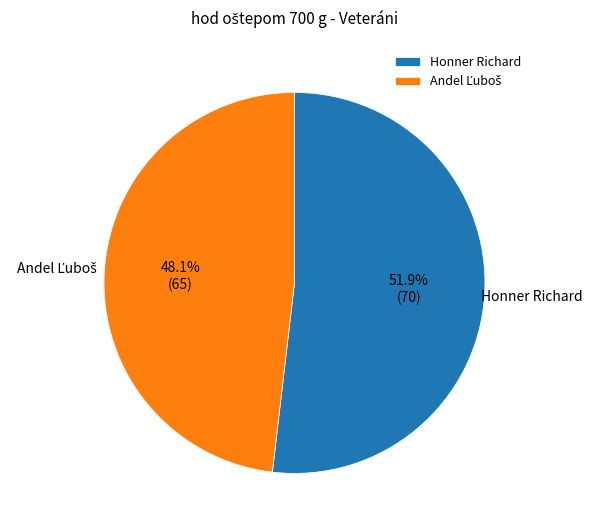

Which category accounts for the majority?

Honner Richard